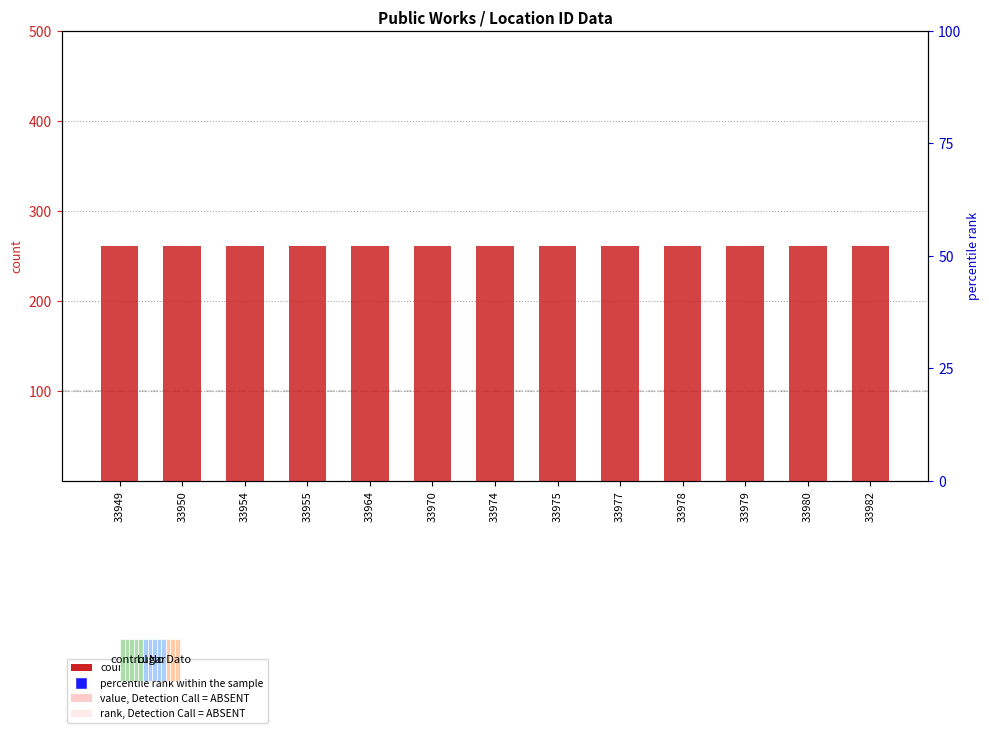

At which category is the sum across all series the highest?

33954